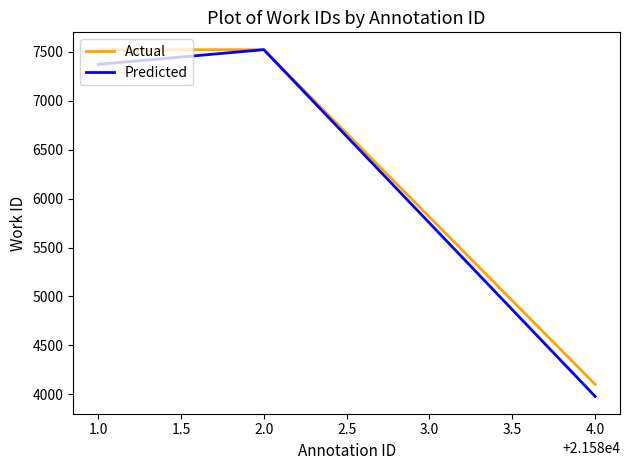

What is the maximum value for Actual?

7520.0